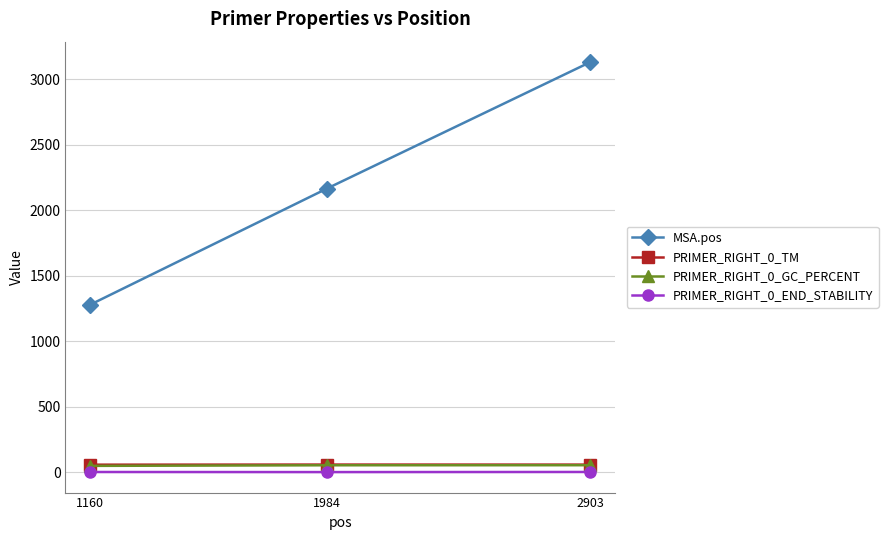

Is the value of MSA.pos at 1984 greater than the value of PRIMER_RIGHT_0_TM at 1984?

Yes